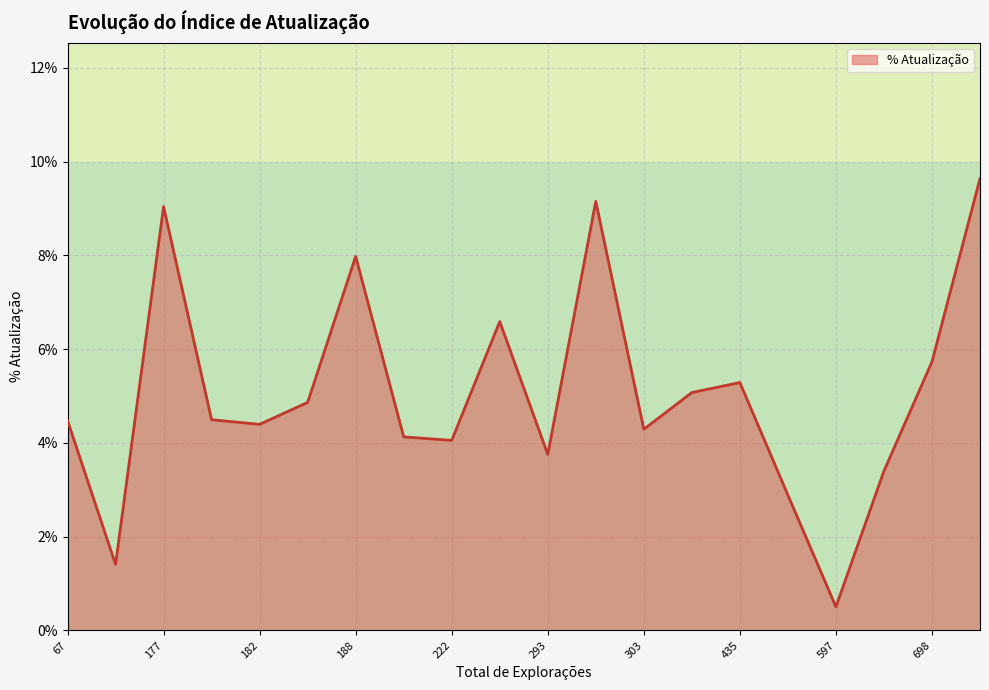

Is this an area chart (filled region under the line)?

Yes